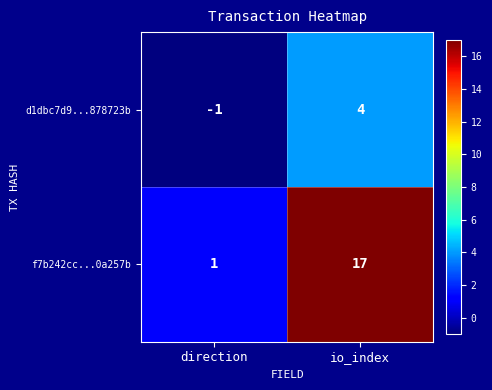

List the series in order of their peak value, lowest first.

d1dbc7d9...878723b, f7b242cc...0a257b